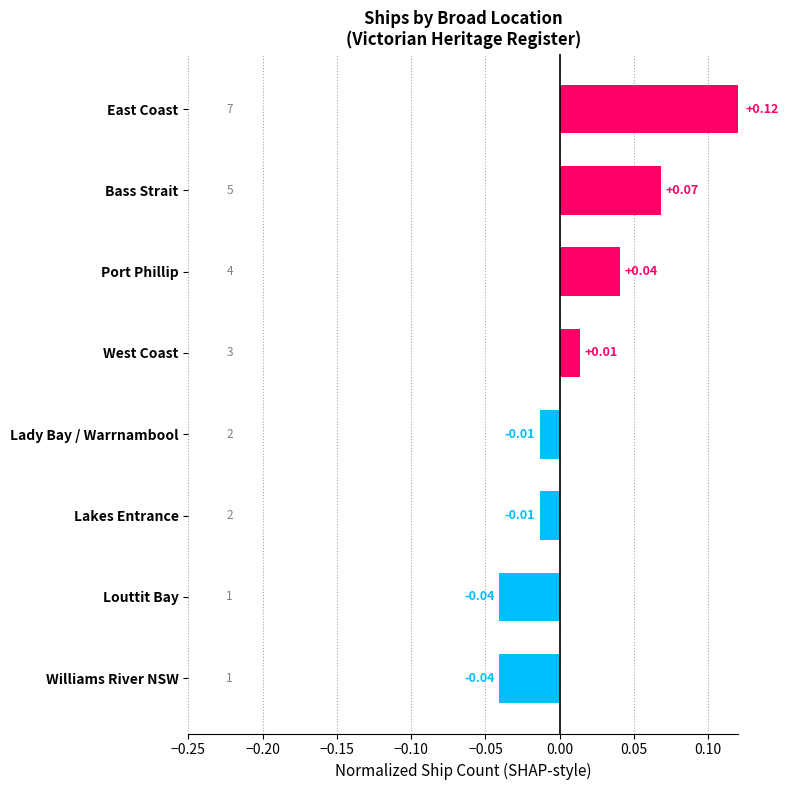

Are the bars horizontal?

Yes